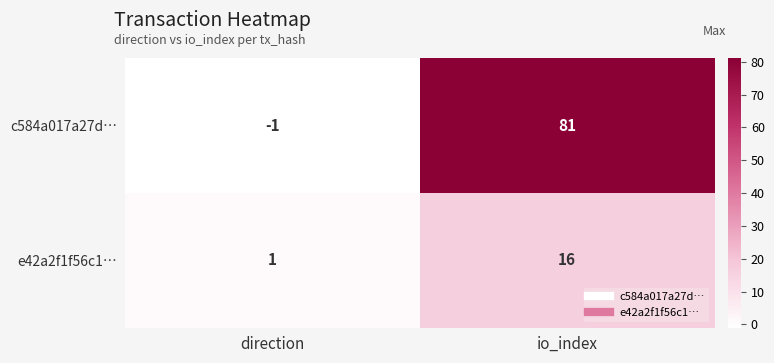

Reading left to right, list all the values displayed in this chart.

c584a017a27d…: direction=-1	io_index=81
e42a2f1f56c1…: direction=1	io_index=16